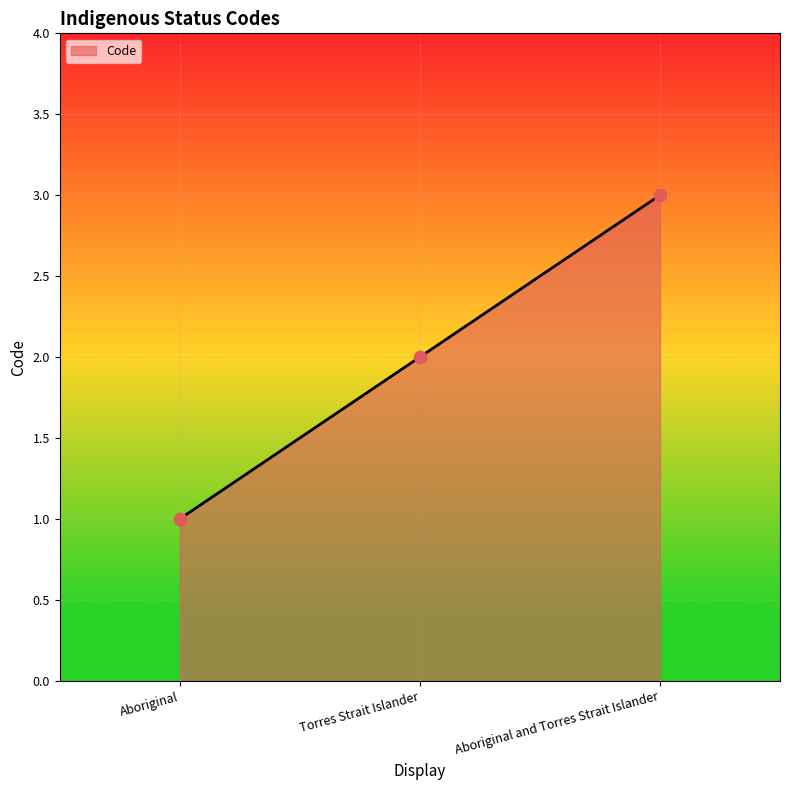

What is the change in value from Torres Strait Islander to Aboriginal and Torres Strait Islander?

+1